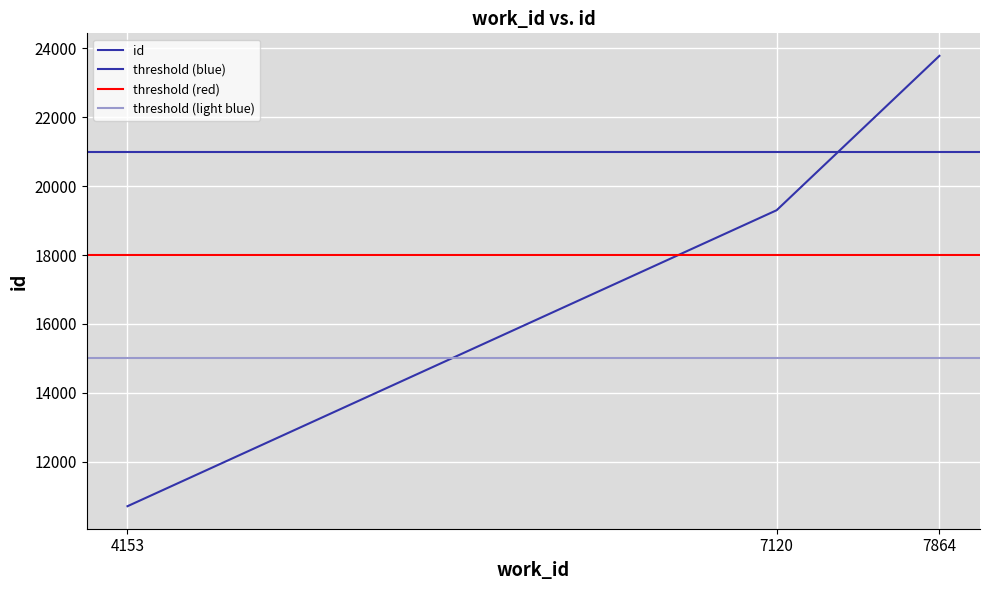

Is it true that the value at 7120 is 31475?

False